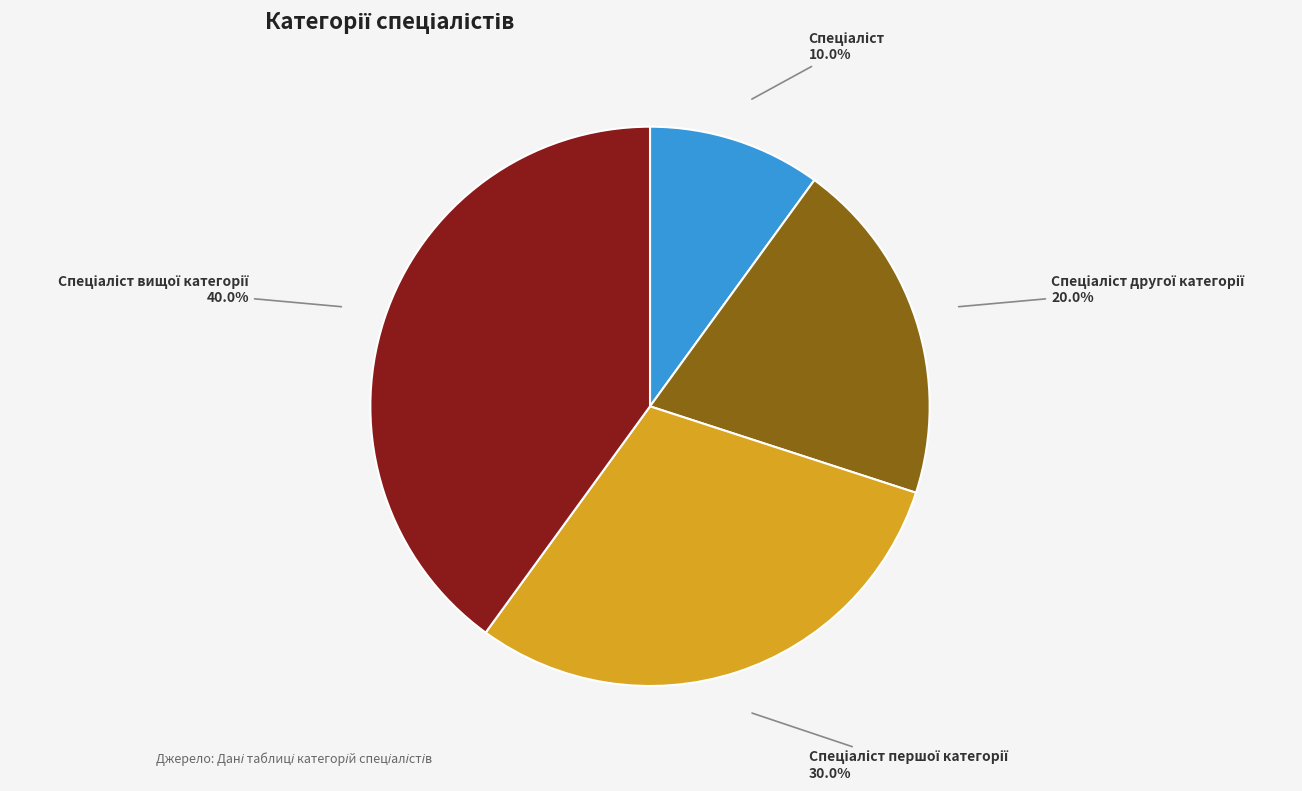

Is there any slice that represents more than half of the pie?

No